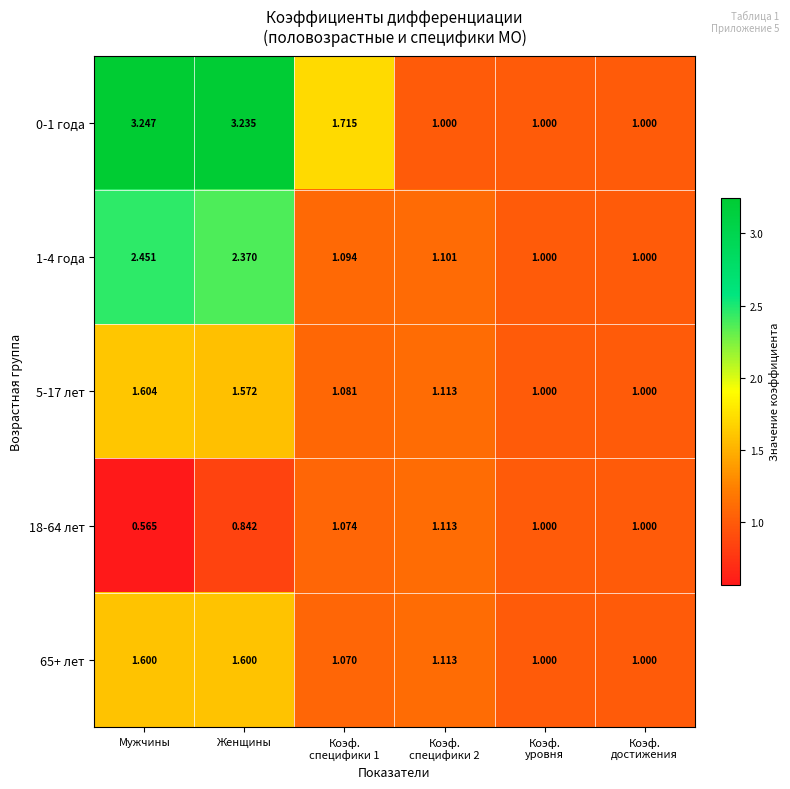

At which category is the sum across all series the highest?

Женщины